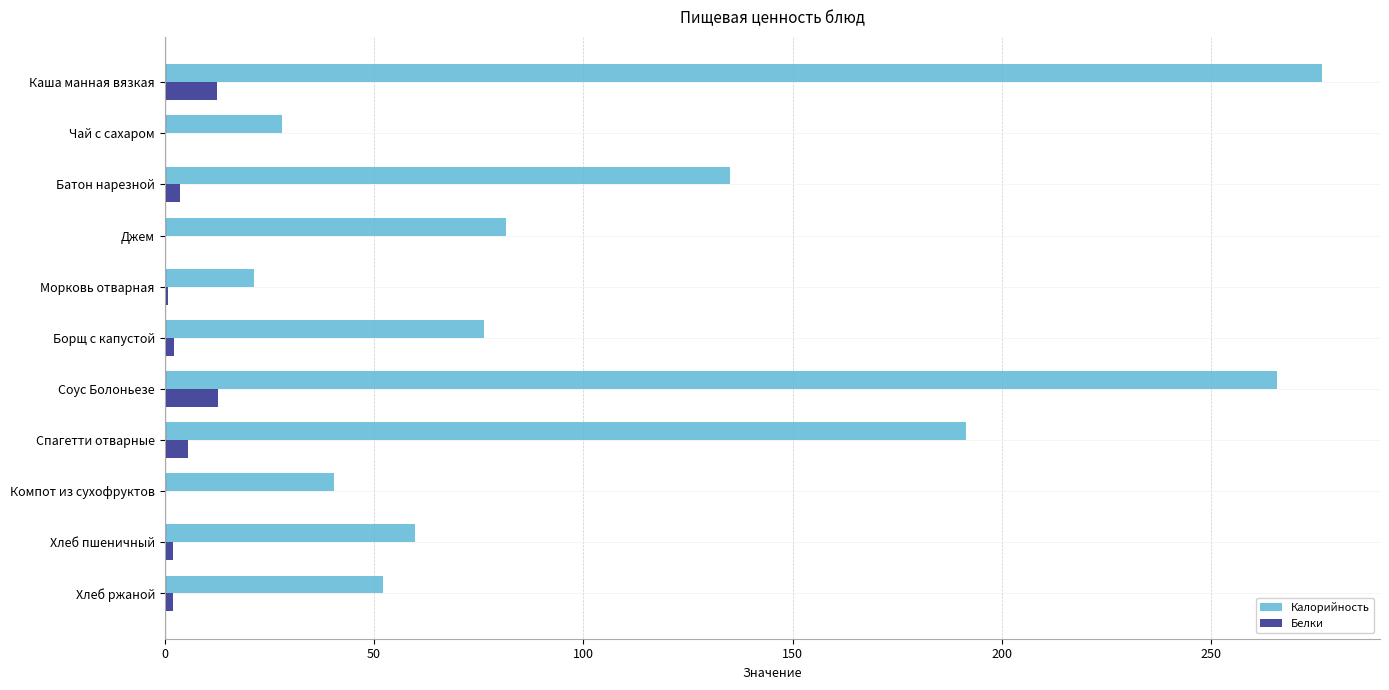

At which label is Калорийность closest to 148?

Батон нарезной